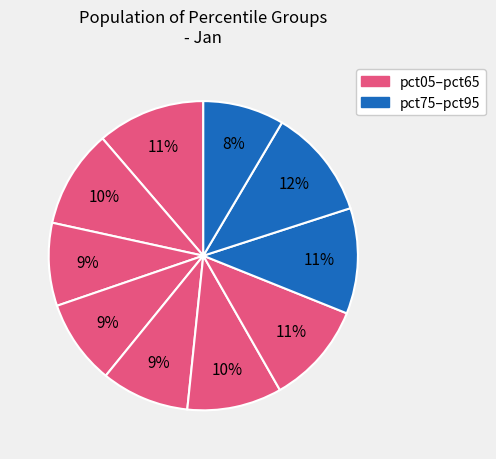

How many slices are in this pie chart?

10